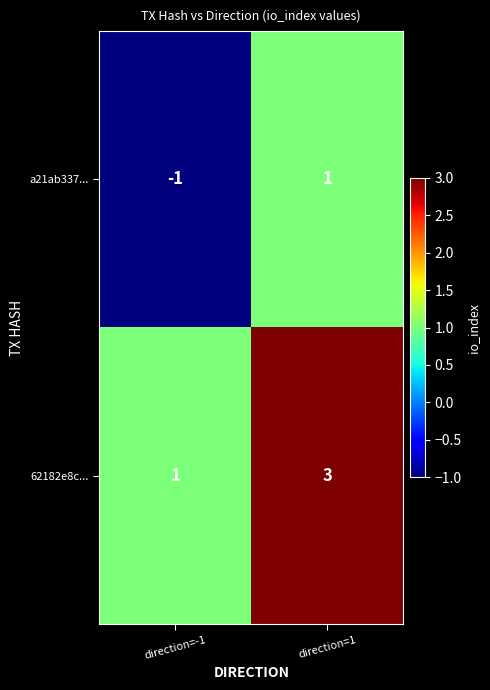

At which label is a21ab337... closest to 0?

direction=-1